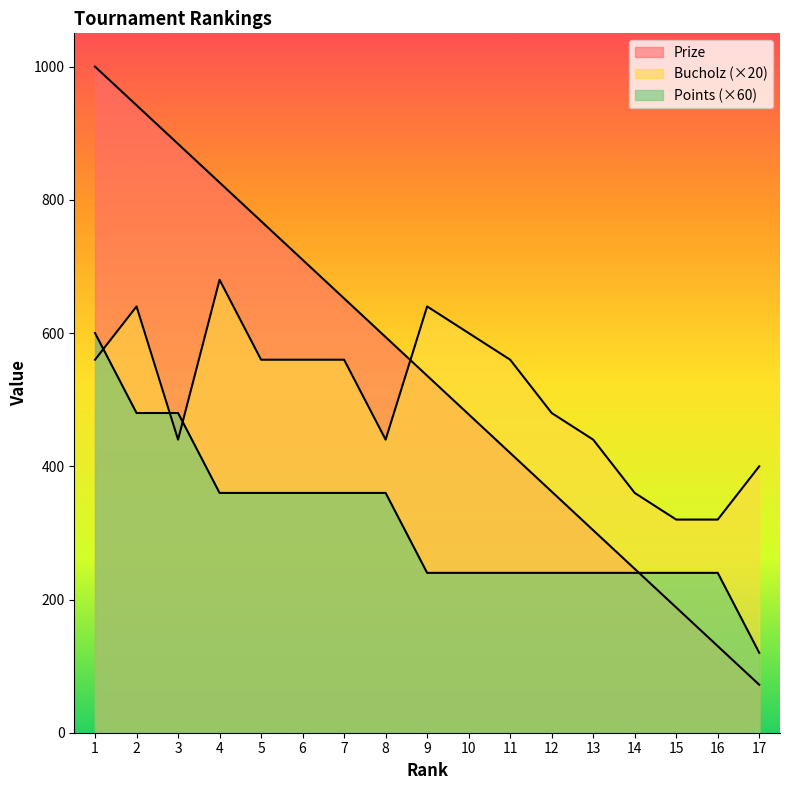

Is it true that Bucholz equals 780 at 3?

False